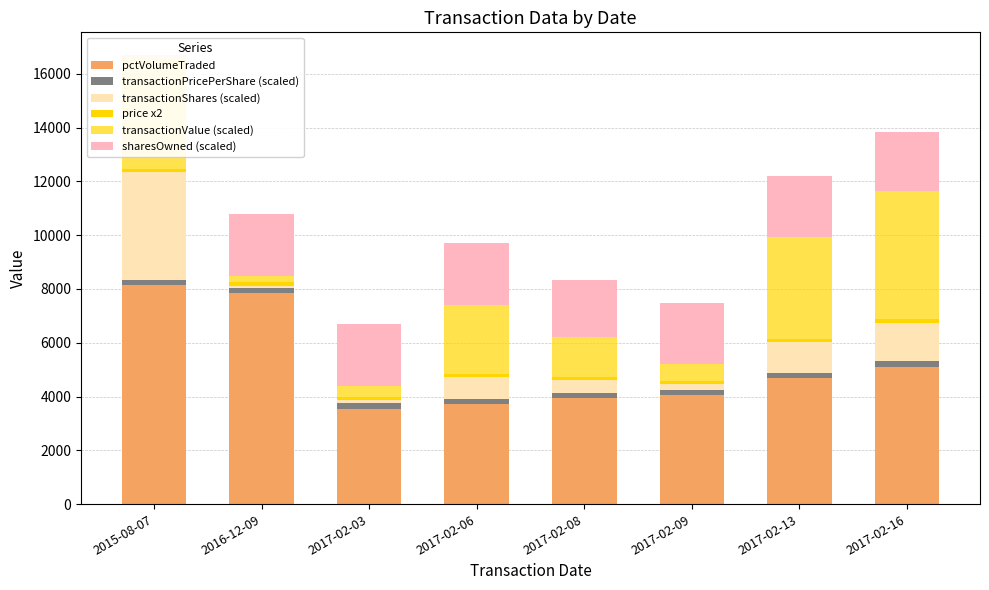

How many bars are there in total?

48